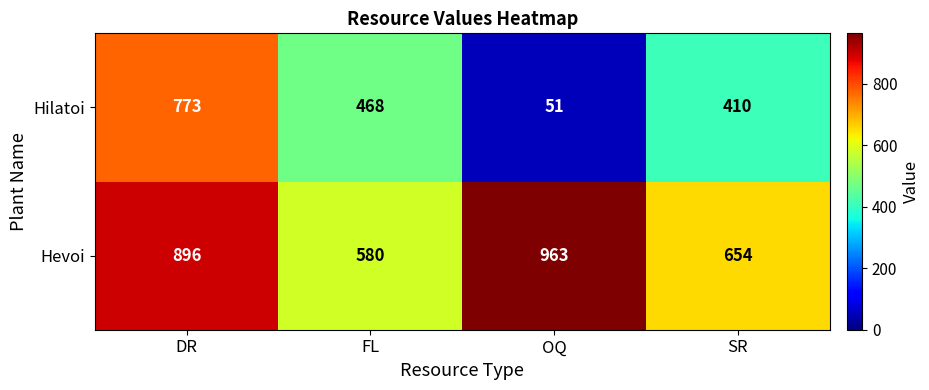

Where does the Hilatoi series first go above 468?

DR